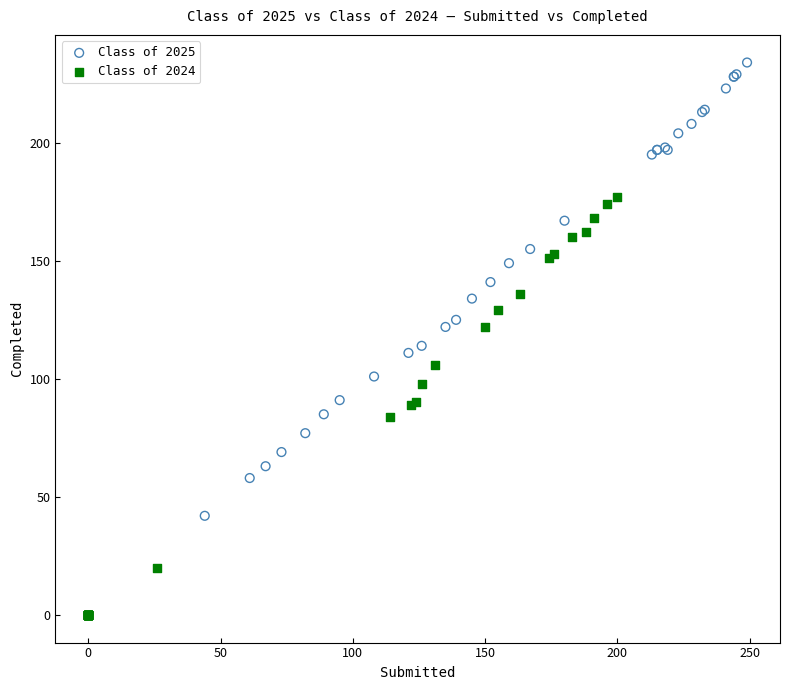

Which series contains the highest Y value?

Class of 2025